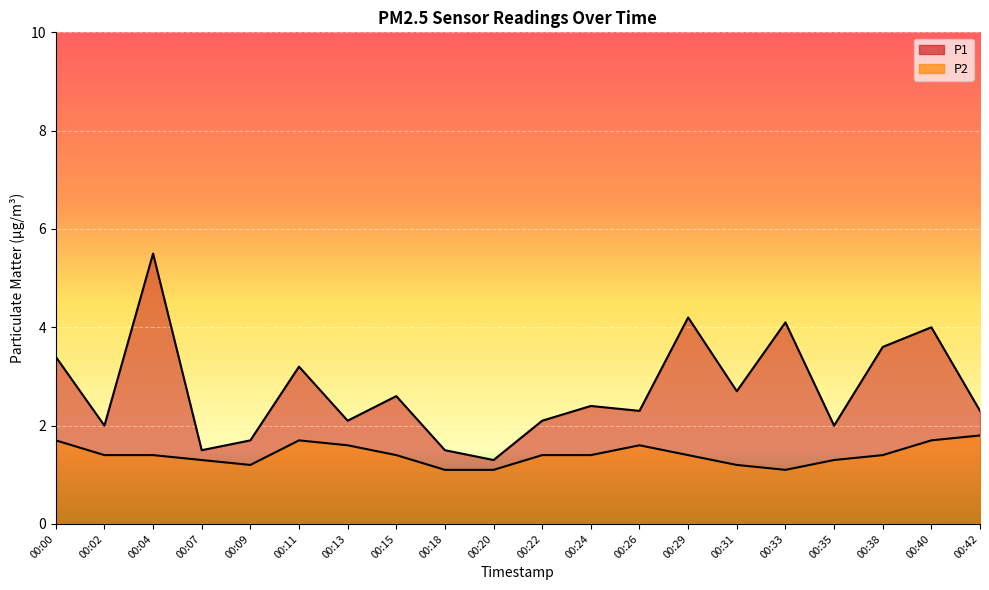

Between 00:07 and 00:42, which series saw the biggest shift?

P1